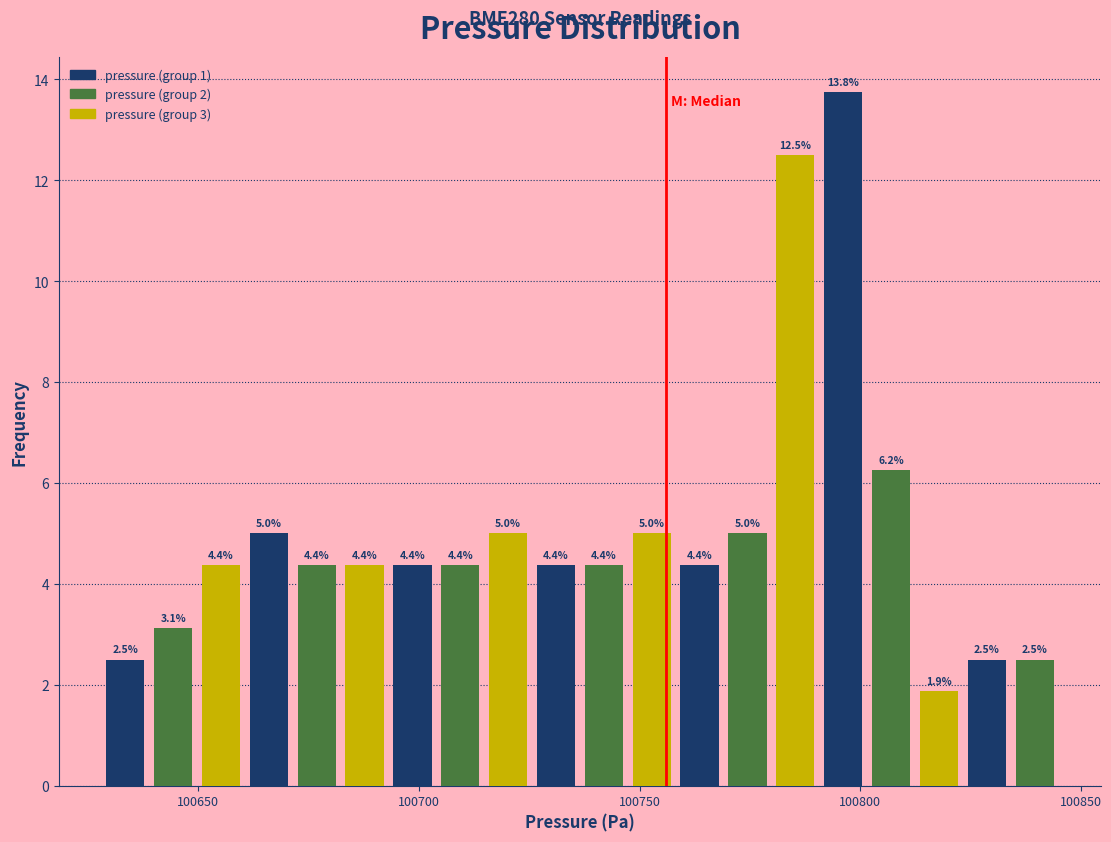

Read against the x-axis, roughly where is the centre of the tallest bar?

100795